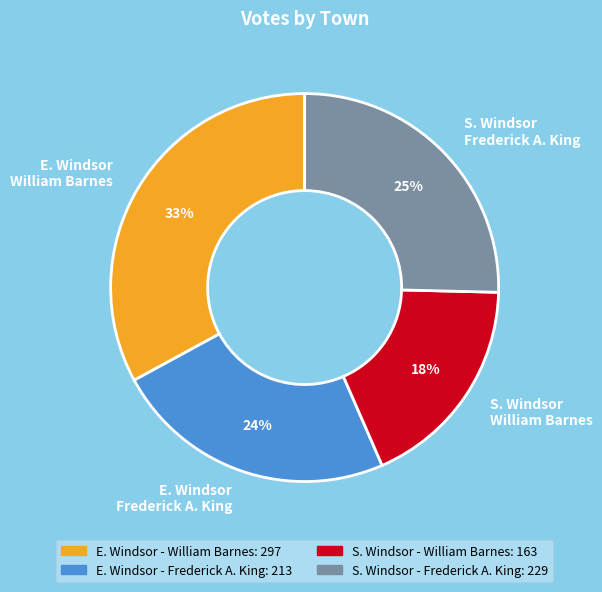

True or false: S. Windsor Frederick A. King accounts for 34% of the total.

False